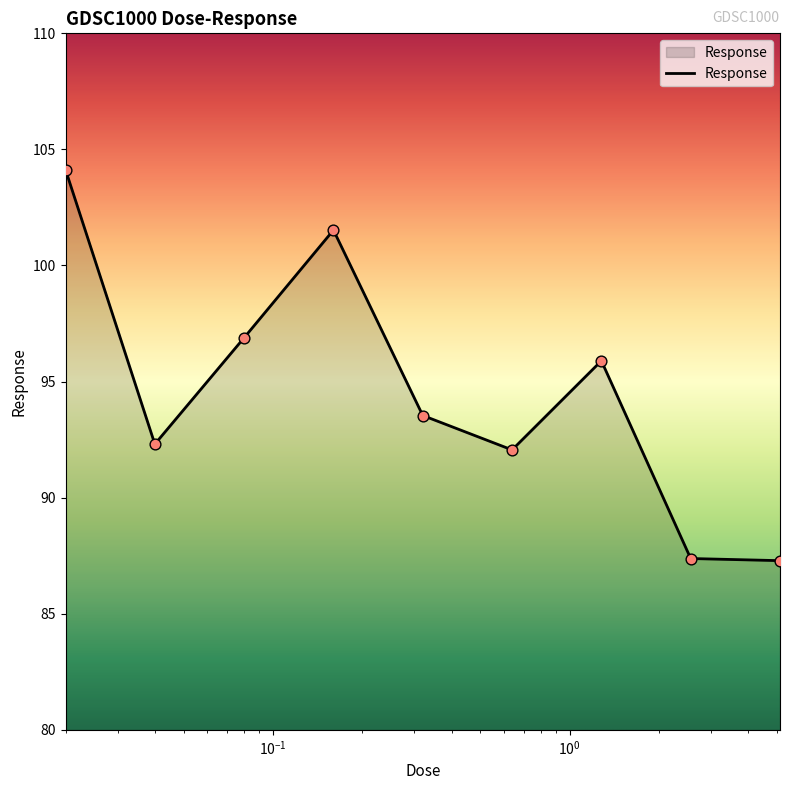

What is the minimum value shown in the chart?

87.3